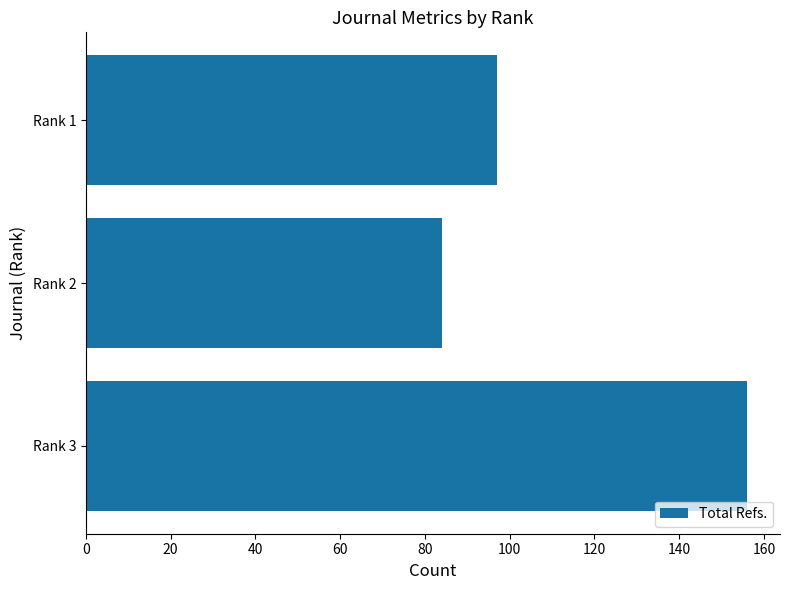

Count the values in the range 84 to 156.

3